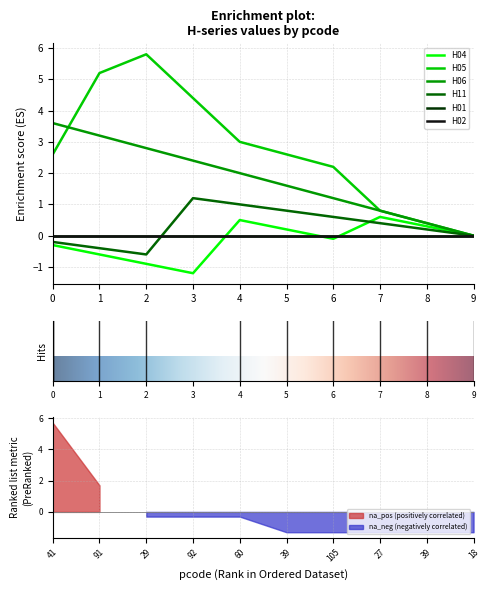

Is the value of H01 at 91 greater than the value of H05 at 105?

No